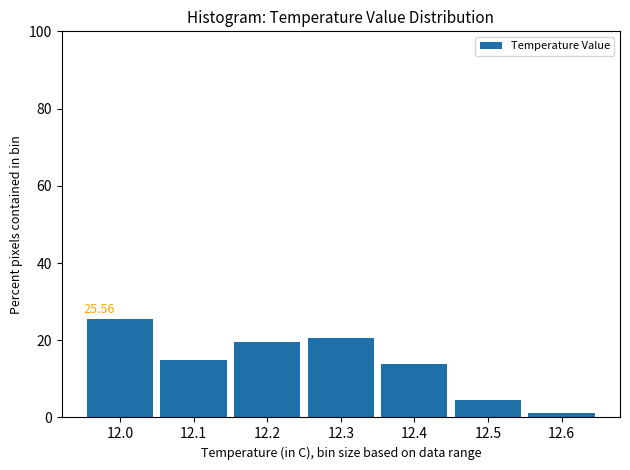

Over which range of the x-axis is the bar tallest?

11.95 to 12.05